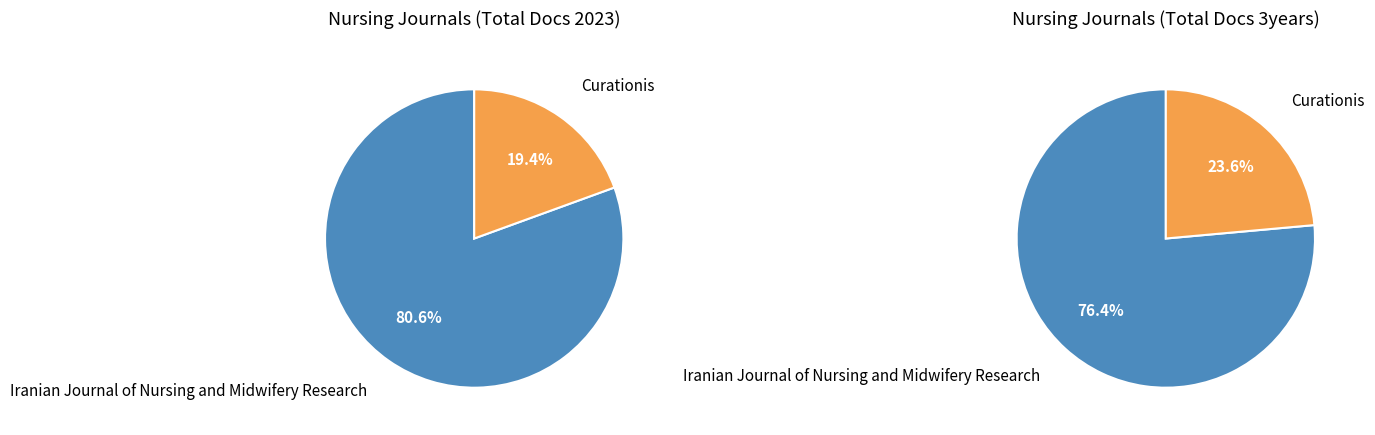

Rank the categories by Total Docs. (3years) value from highest to lowest.

Iranian Journal of Nursing and Midwifery Research, Curationis